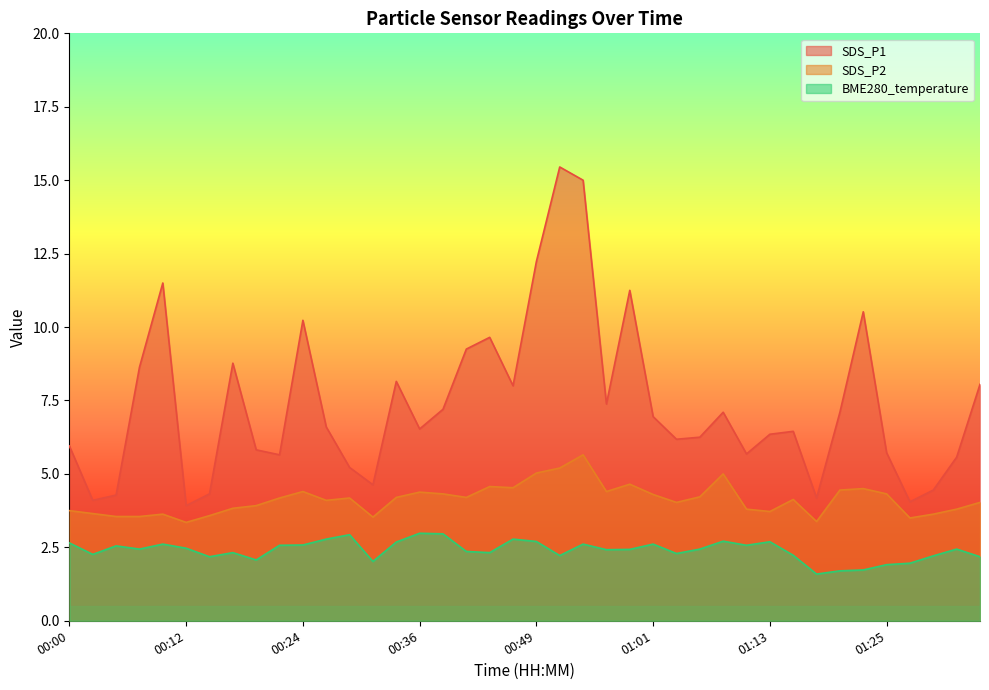

Rank the series by their maximum value, from lowest to highest.

BME280_temperature, SDS_P2, SDS_P1